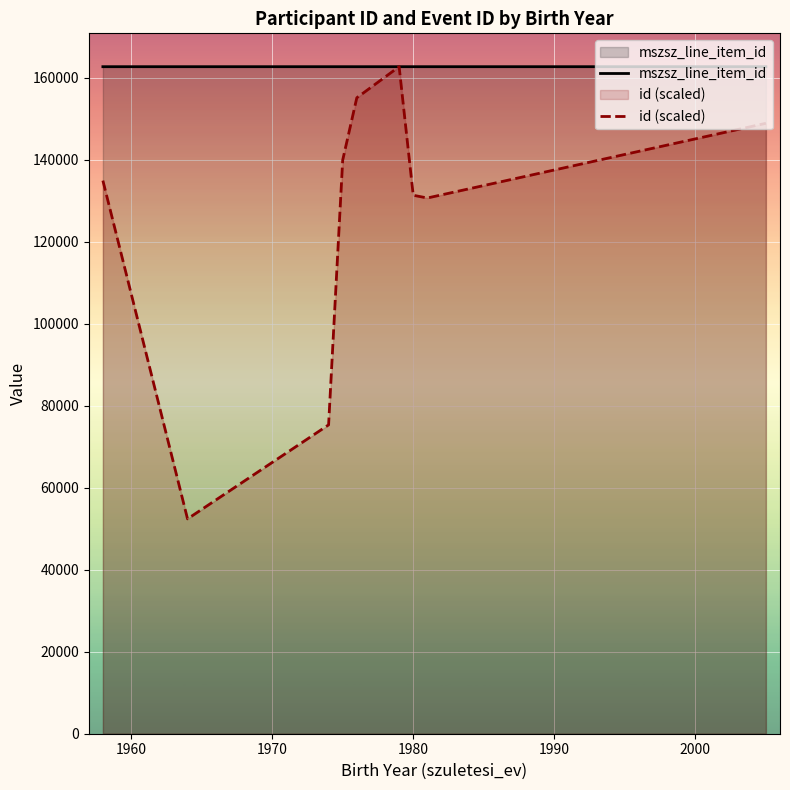

Which series has the largest total across all categories?

mszsz_line_item_id